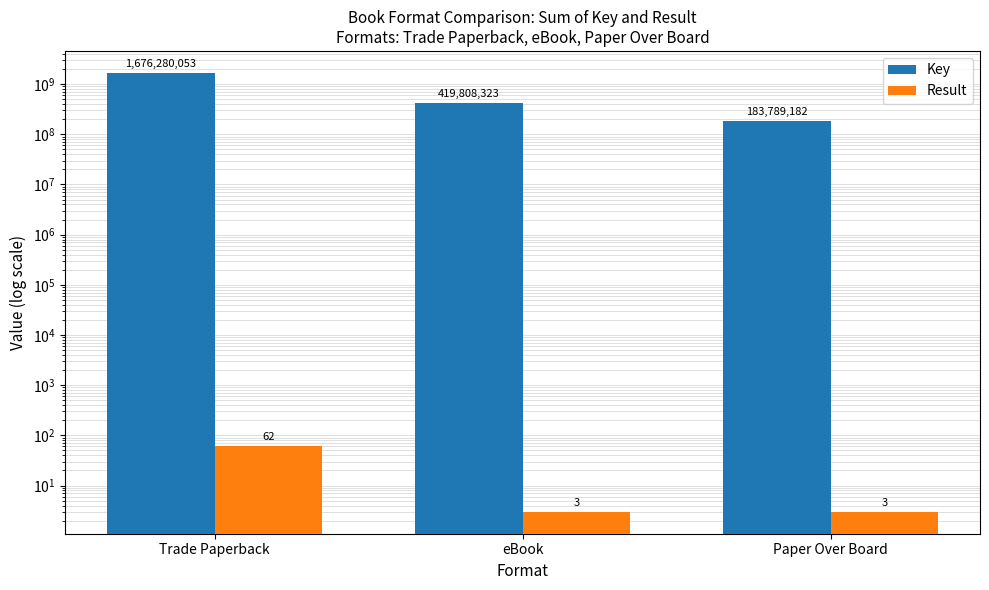

What is the value of the Key bar at the 3rd from the left?

183789182